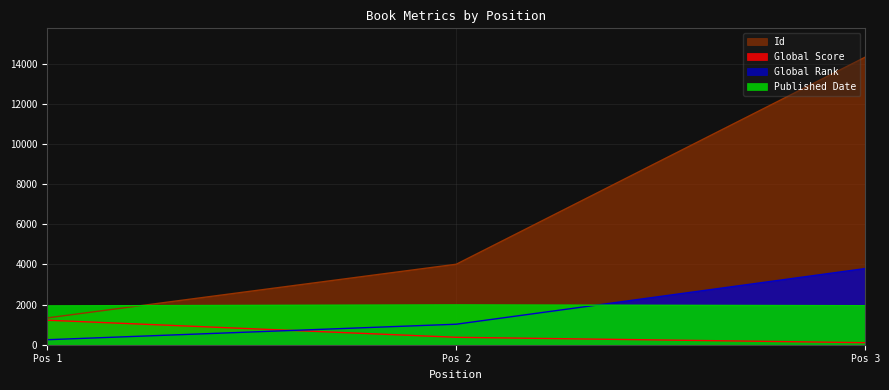

Which series has the largest total across all categories?

Id